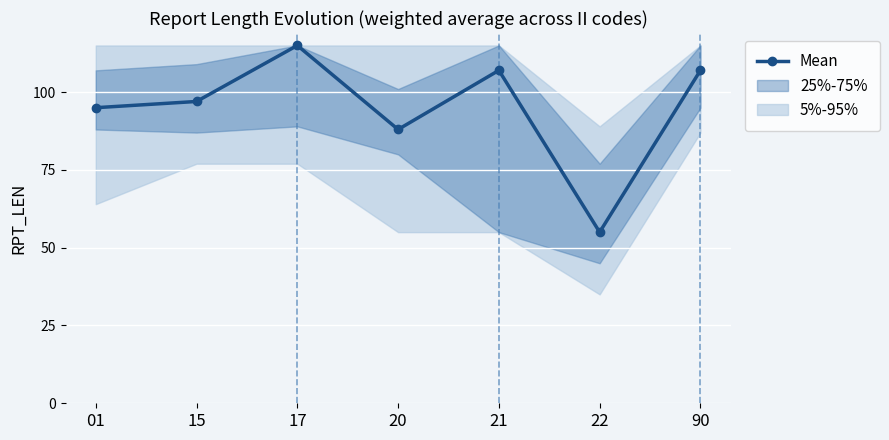

Count the values in the range 88 to 107.

5